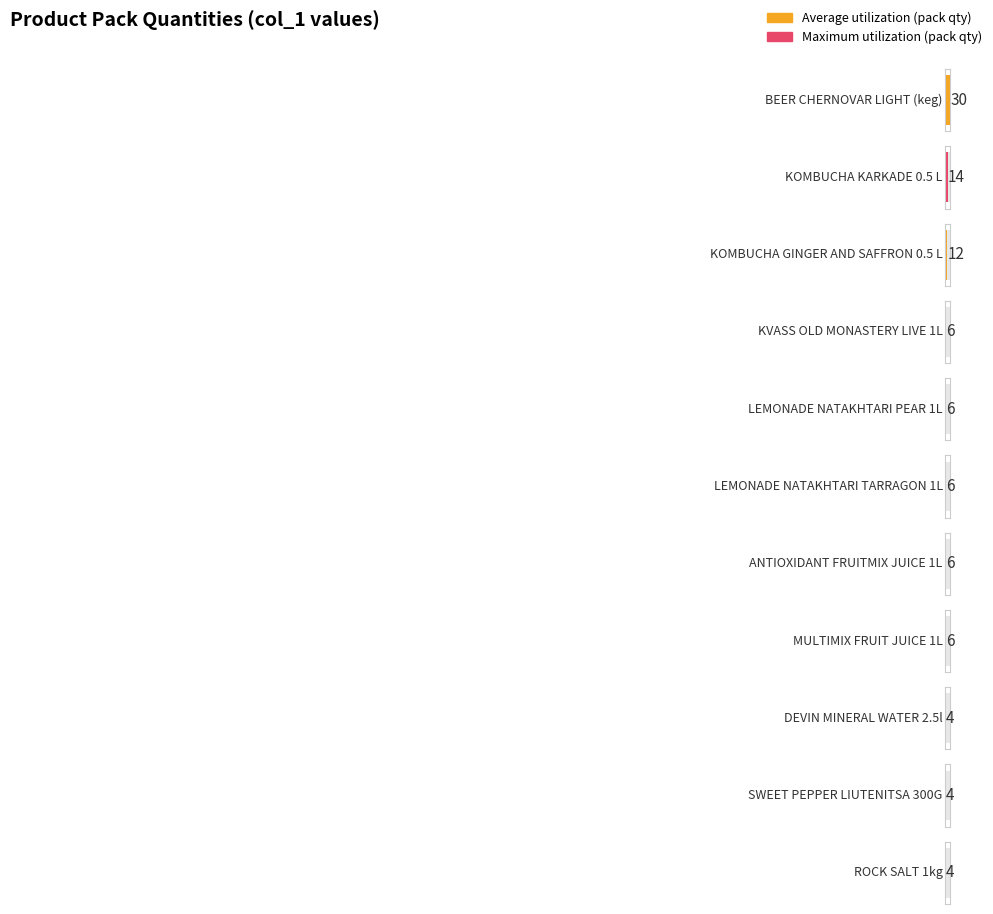

What is the label of the 4th bar from the left?

KVASS OLD MONASTERY LIVE 1L